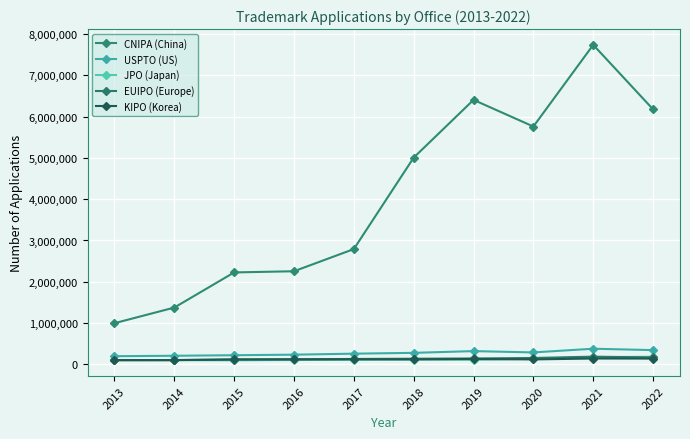

Which has a higher value, 2014 or 2022?

2022